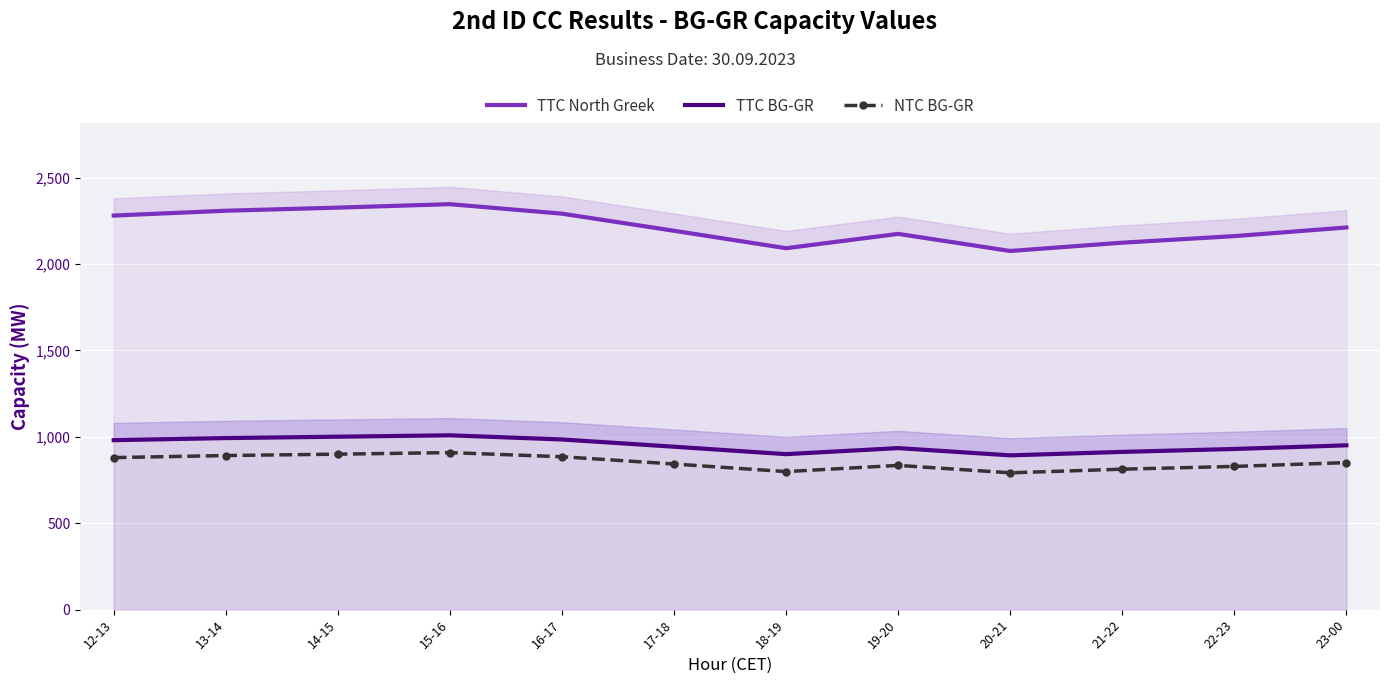

At which category does the chart reach its minimum across all series?

20-21